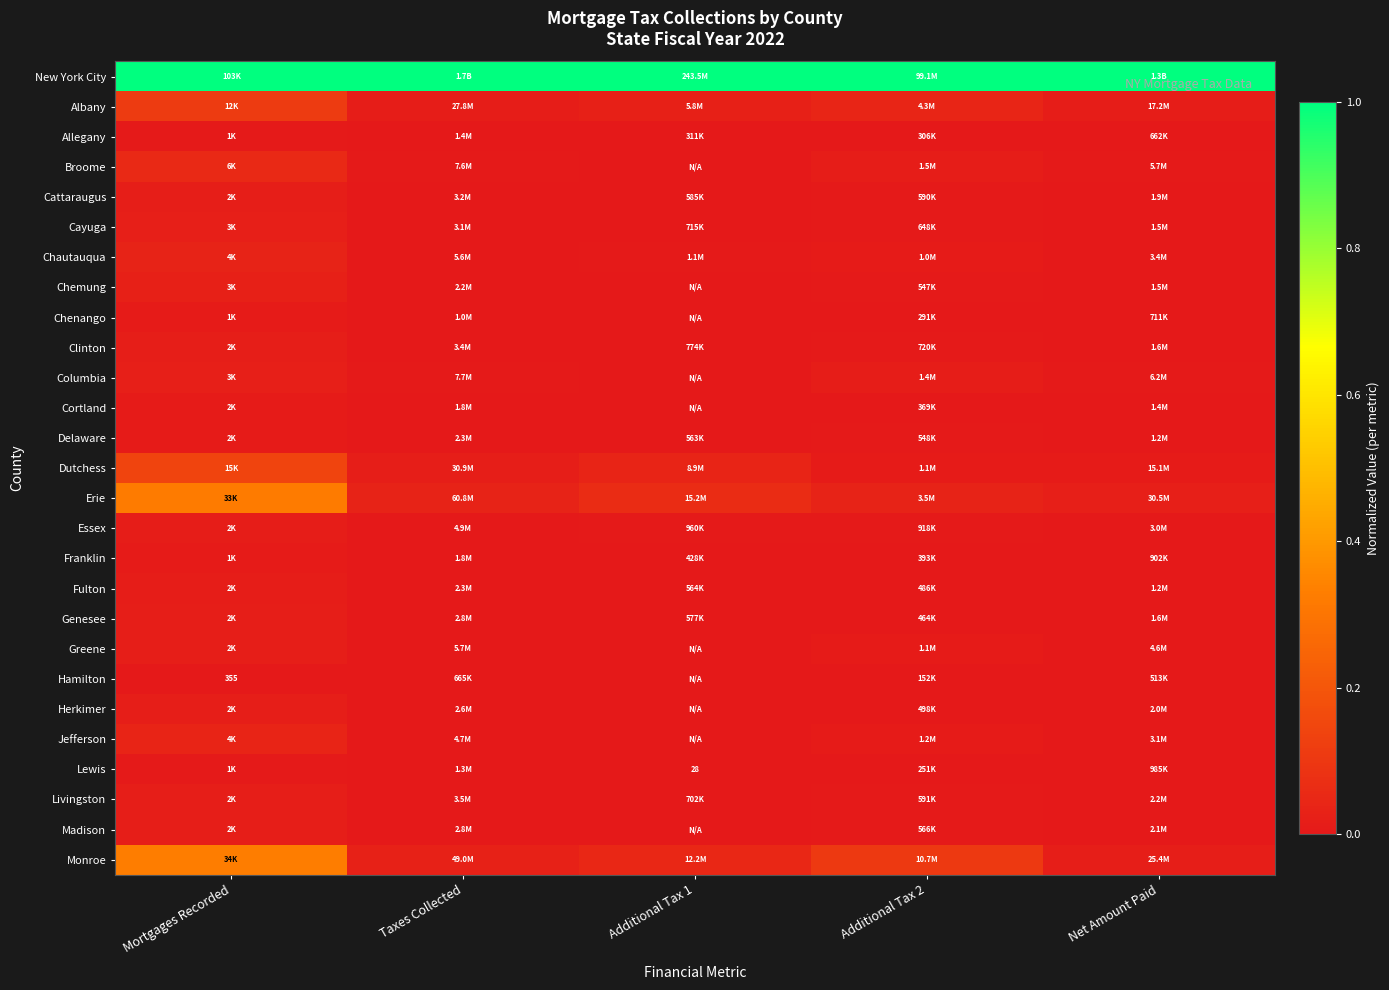

Which series has the largest total across all categories?

New York City